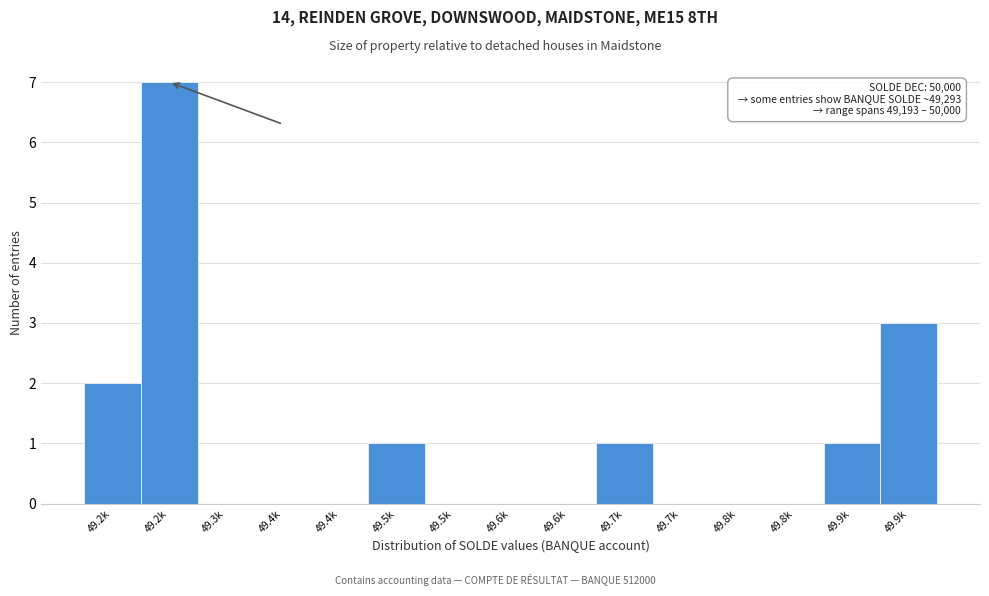

How many series are shown in this chart?

1